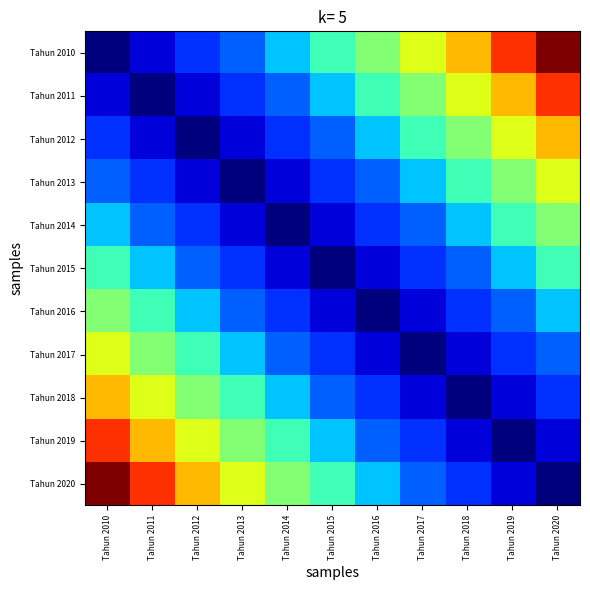

Reading right to left, what are all the values shown in this chart?

Tahun 2010: Tahun 2020=17.0	Tahun 2019=16.1	Tahun 2018=15.2	Tahun 2017=14.6	Tahun 2016=13.9	Tahun 2015=13.4	Tahun 2014=12.7	Tahun 2013=12.1	Tahun 2012=11.8	Tahun 2011=11.2	Tahun 2010=10.7
Tahun 2011: Tahun 2020=16.1	Tahun 2019=15.2	Tahun 2018=14.6	Tahun 2017=13.9	Tahun 2016=13.4	Tahun 2015=12.7	Tahun 2014=12.1	Tahun 2013=11.8	Tahun 2012=11.2	Tahun 2011=10.7	Tahun 2010=11.2
Tahun 2012: Tahun 2020=15.2	Tahun 2019=14.6	Tahun 2018=13.9	Tahun 2017=13.4	Tahun 2016=12.7	Tahun 2015=12.1	Tahun 2014=11.8	Tahun 2013=11.2	Tahun 2012=10.7	Tahun 2011=11.2	Tahun 2010=11.8
Tahun 2013: Tahun 2020=14.6	Tahun 2019=13.9	Tahun 2018=13.4	Tahun 2017=12.7	Tahun 2016=12.1	Tahun 2015=11.8	Tahun 2014=11.2	Tahun 2013=10.7	Tahun 2012=11.2	Tahun 2011=11.8	Tahun 2010=12.1
Tahun 2014: Tahun 2020=13.9	Tahun 2019=13.4	Tahun 2018=12.7	Tahun 2017=12.1	Tahun 2016=11.8	Tahun 2015=11.2	Tahun 2014=10.7	Tahun 2013=11.2	Tahun 2012=11.8	Tahun 2011=12.1	Tahun 2010=12.7
Tahun 2015: Tahun 2020=13.4	Tahun 2019=12.7	Tahun 2018=12.1	Tahun 2017=11.8	Tahun 2016=11.2	Tahun 2015=10.7	Tahun 2014=11.2	Tahun 2013=11.8	Tahun 2012=12.1	Tahun 2011=12.7	Tahun 2010=13.4
Tahun 2016: Tahun 2020=12.7	Tahun 2019=12.1	Tahun 2018=11.8	Tahun 2017=11.2	Tahun 2016=10.7	Tahun 2015=11.2	Tahun 2014=11.8	Tahun 2013=12.1	Tahun 2012=12.7	Tahun 2011=13.4	Tahun 2010=13.9
Tahun 2017: Tahun 2020=12.1	Tahun 2019=11.8	Tahun 2018=11.2	Tahun 2017=10.7	Tahun 2016=11.2	Tahun 2015=11.8	Tahun 2014=12.1	Tahun 2013=12.7	Tahun 2012=13.4	Tahun 2011=13.9	Tahun 2010=14.6
Tahun 2018: Tahun 2020=11.8	Tahun 2019=11.2	Tahun 2018=10.7	Tahun 2017=11.2	Tahun 2016=11.8	Tahun 2015=12.1	Tahun 2014=12.7	Tahun 2013=13.4	Tahun 2012=13.9	Tahun 2011=14.6	Tahun 2010=15.2
Tahun 2019: Tahun 2020=11.2	Tahun 2019=10.7	Tahun 2018=11.2	Tahun 2017=11.8	Tahun 2016=12.1	Tahun 2015=12.7	Tahun 2014=13.4	Tahun 2013=13.9	Tahun 2012=14.6	Tahun 2011=15.2	Tahun 2010=16.1
Tahun 2020: Tahun 2020=10.7	Tahun 2019=11.2	Tahun 2018=11.8	Tahun 2017=12.1	Tahun 2016=12.7	Tahun 2015=13.4	Tahun 2014=13.9	Tahun 2013=14.6	Tahun 2012=15.2	Tahun 2011=16.1	Tahun 2010=17.0